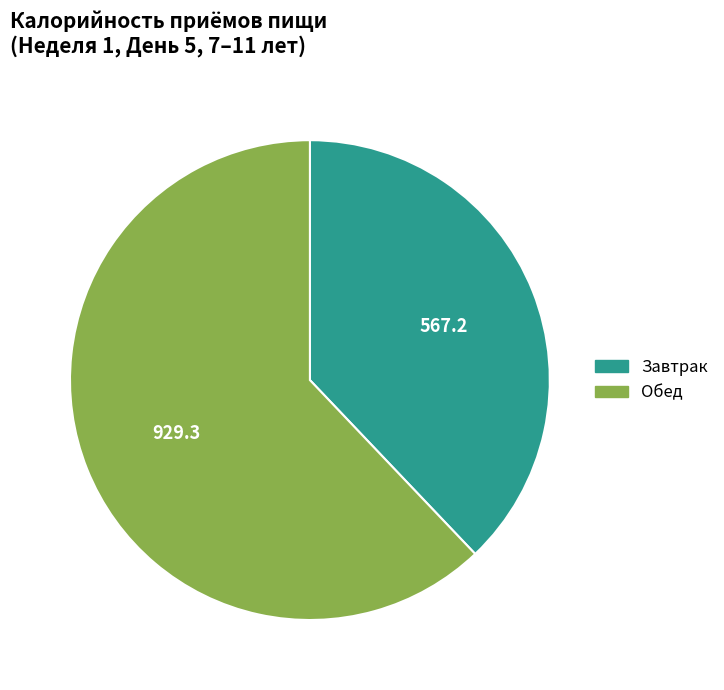

Is Завтрак the majority of the pie?

No